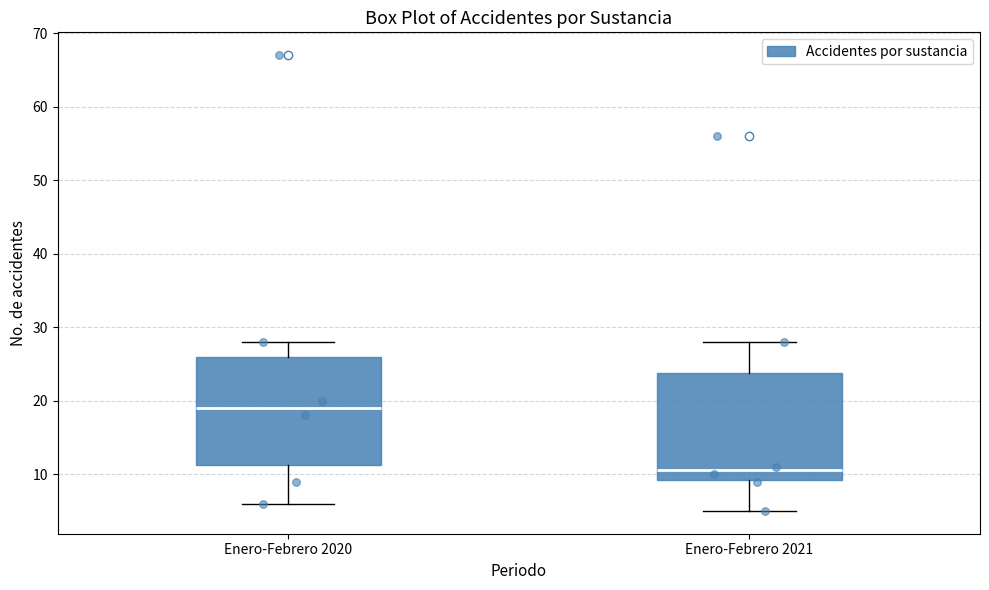

Which box has the lowest median line?

Enero-Febrero 2021